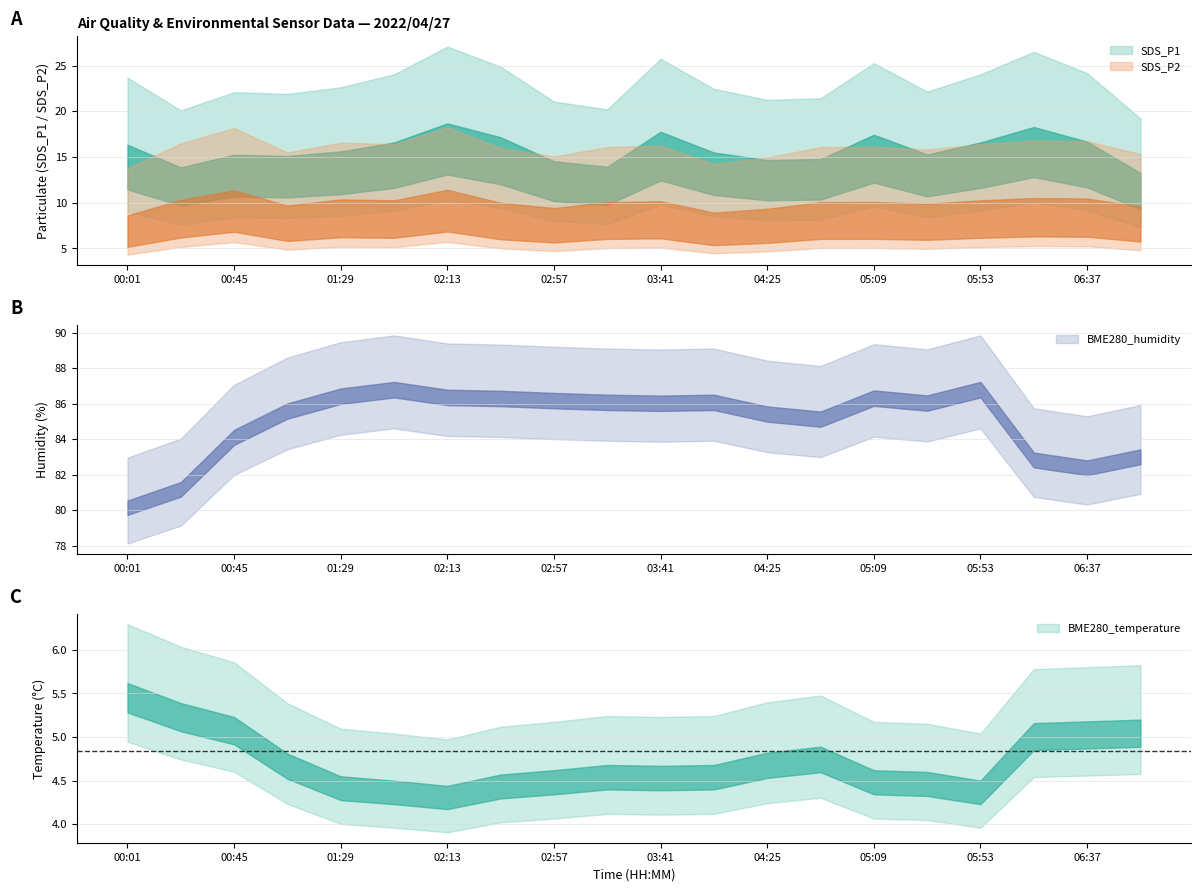

Reading right to left, what are all the values shown in this chart?

SDS_P1: 06:59=13.2	06:37=16.7	06:15=18.3	05:53=16.6	05:31=15.3	05:09=17.4	04:47=14.8	04:25=14.7	04:03=15.5	03:41=17.8	03:19=13.9	02:57=14.5	02:35=17.1	02:13=18.7	01:51=16.6	01:29=15.6	01:07=15.1	00:45=15.2	00:23=13.8	00:01=16.3
SDS_P2: 06:59=9.6	06:37=10.4	06:15=10.5	05:53=10.2	05:31=9.9	05:09=10.1	04:47=10.1	04:25=9.3	04:03=8.9	03:41=10.2	03:19=10.1	02:57=9.4	02:35=10.0	02:13=11.4	01:51=10.2	01:29=10.3	01:07=9.7	00:45=11.3	00:23=10.3	00:01=8.6
BME280_temperature: 06:59=5.2	06:37=5.2	06:15=5.2	05:53=4.5	05:31=4.6	05:09=4.6	04:47=4.9	04:25=4.8	04:03=4.7	03:41=4.7	03:19=4.7	02:57=4.6	02:35=4.6	02:13=4.4	01:51=4.5	01:29=4.5	01:07=4.8	00:45=5.2	00:23=5.4	00:01=5.6
BME280_humidity: 06:59=83.4	06:37=82.8	06:15=83.2	05:53=87.2	05:31=86.5	05:09=86.7	04:47=85.5	04:25=85.8	04:03=86.5	03:41=86.5	03:19=86.5	02:57=86.6	02:35=86.7	02:13=86.8	01:51=87.2	01:29=86.8	01:07=86.0	00:45=84.5	00:23=81.6	00:01=80.5